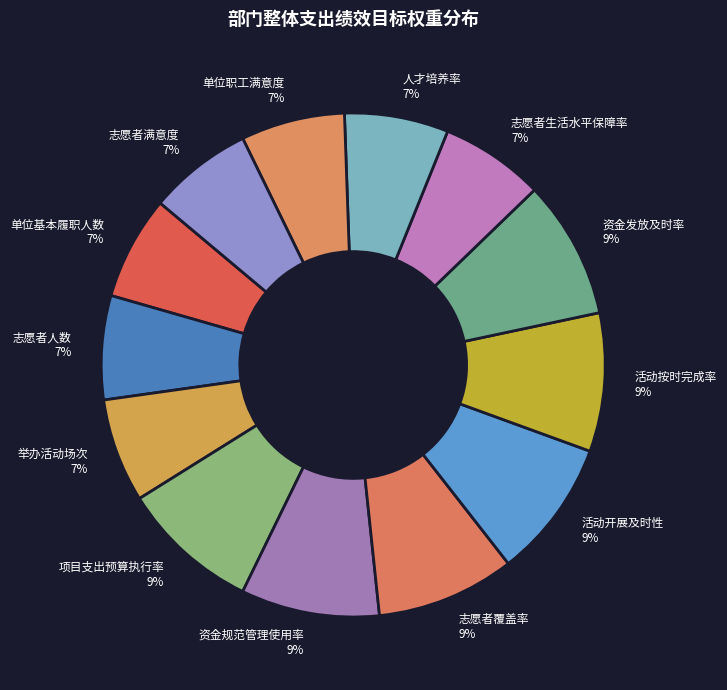

To the nearest percent, what percentage of the pie is 资金发放及时率?

9%